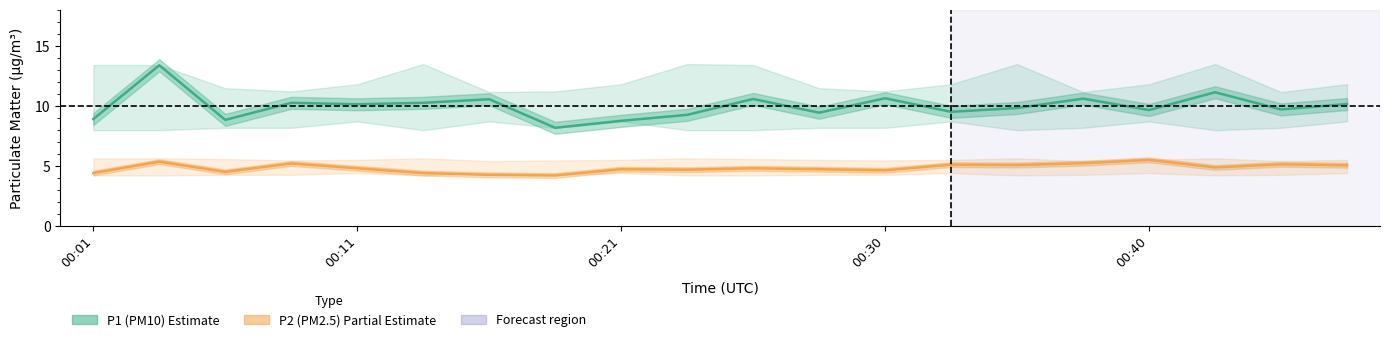

How many data points in P1 (PM10) are above 10?

10